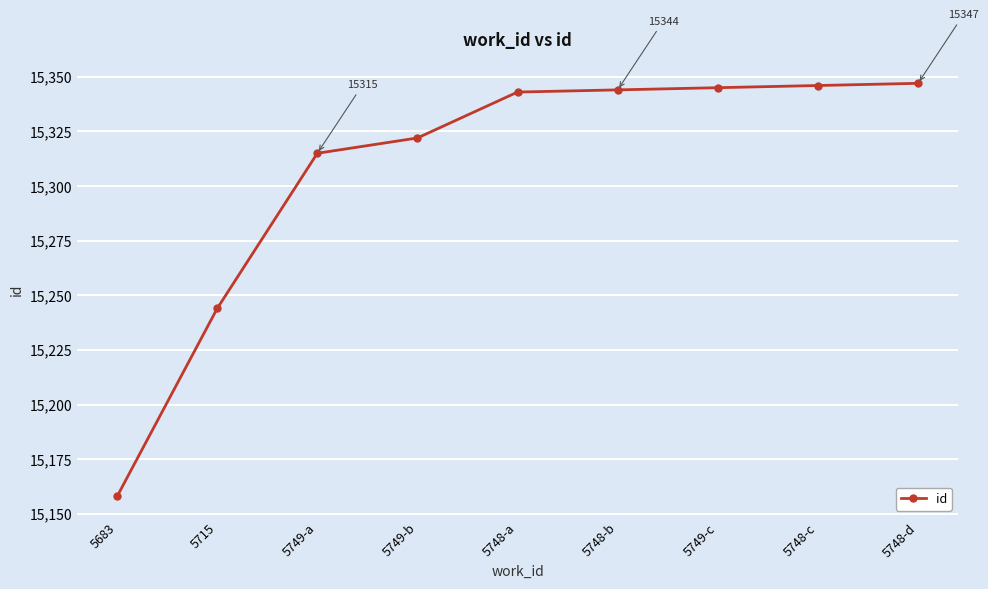

Reading left to right, list all the values displayed in this chart.

5683=15158	5715=15244	5749-a=15315	5749-b=15322	5748-a=15343	5748-b=15344	5749-c=15345	5748-c=15346	5748-d=15347